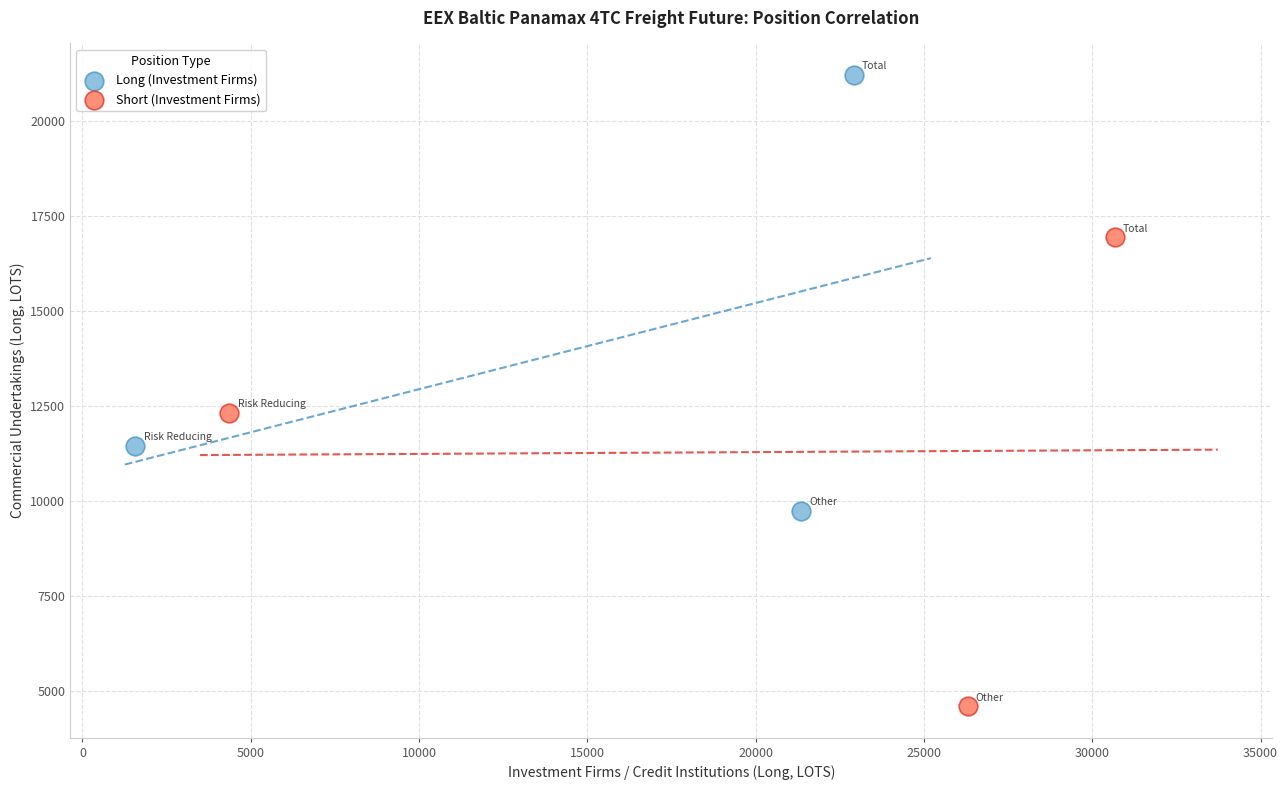

What are all the series names shown in the legend?

Long (Investment Firms), Short (Investment Firms)